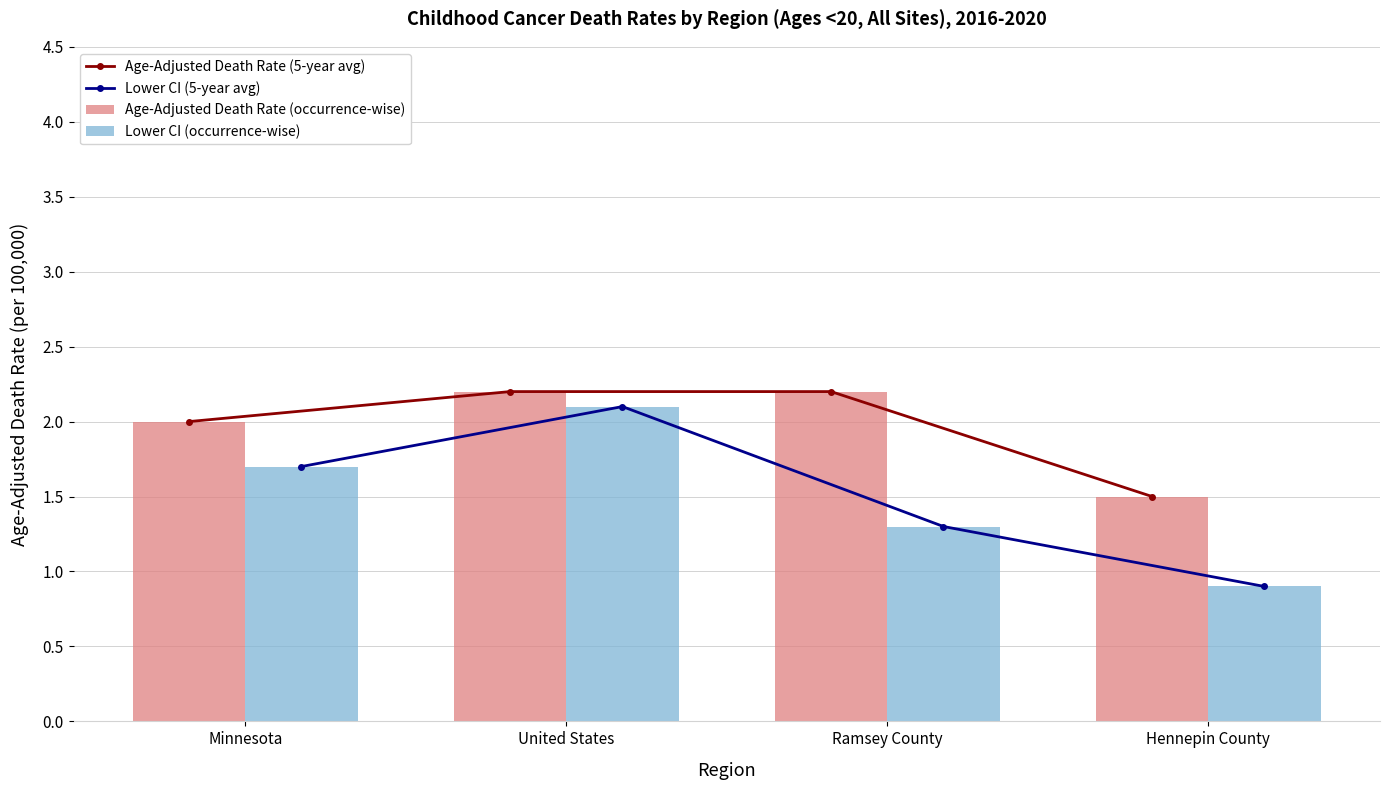

Which series changed the most between Minnesota and United States?

Lower CI (5-year avg)